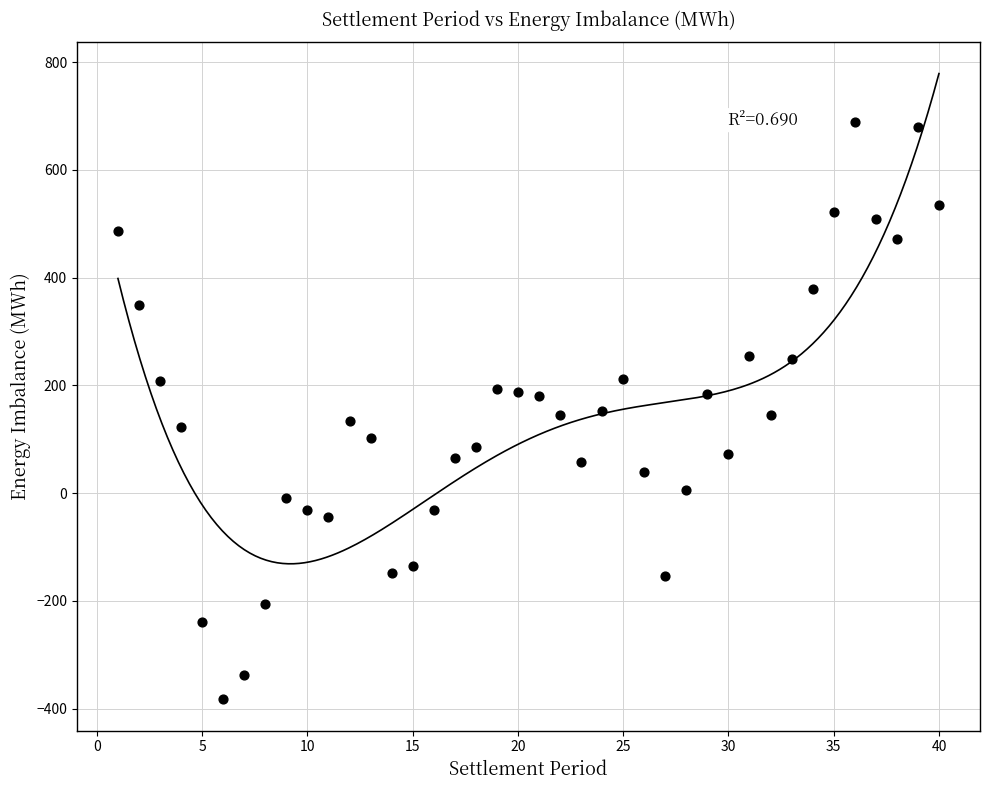

What is the range of Y values (max minus min)?

1071.2